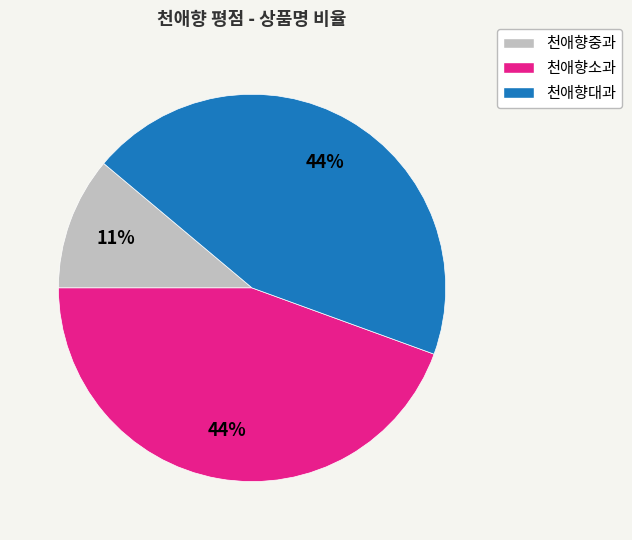

How many segments does this pie chart have?

3